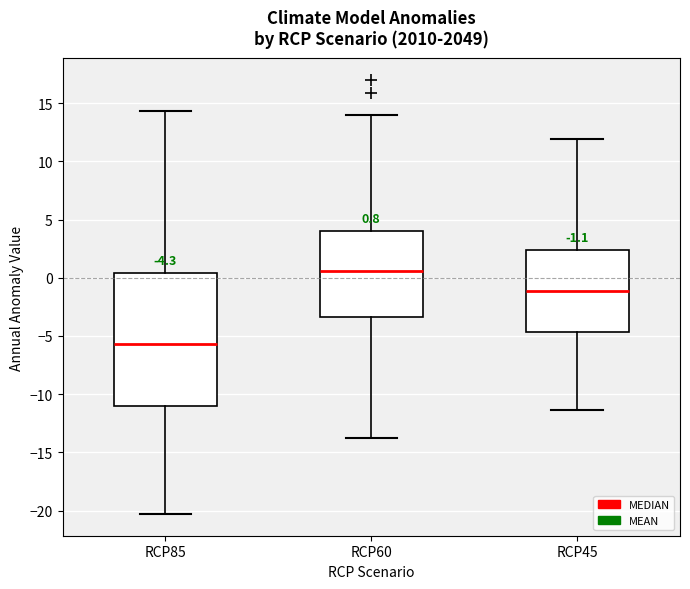

Which box is the tallest, from its lower edge to its upper edge?

RCP85